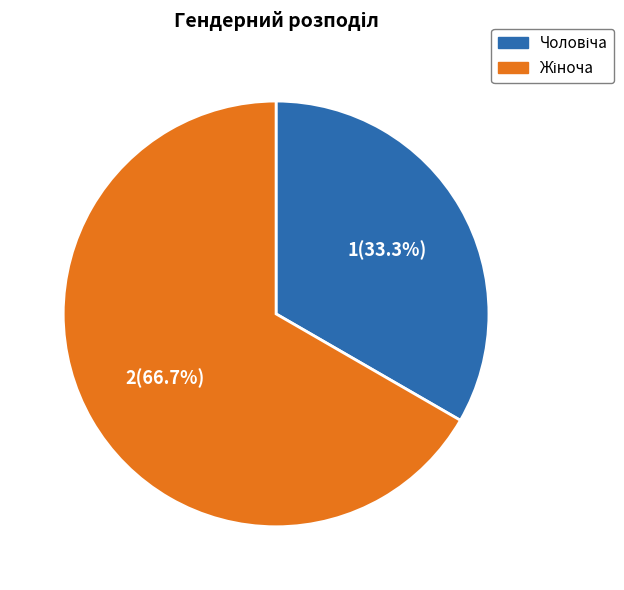

Is there any slice that represents more than half of the pie?

Yes